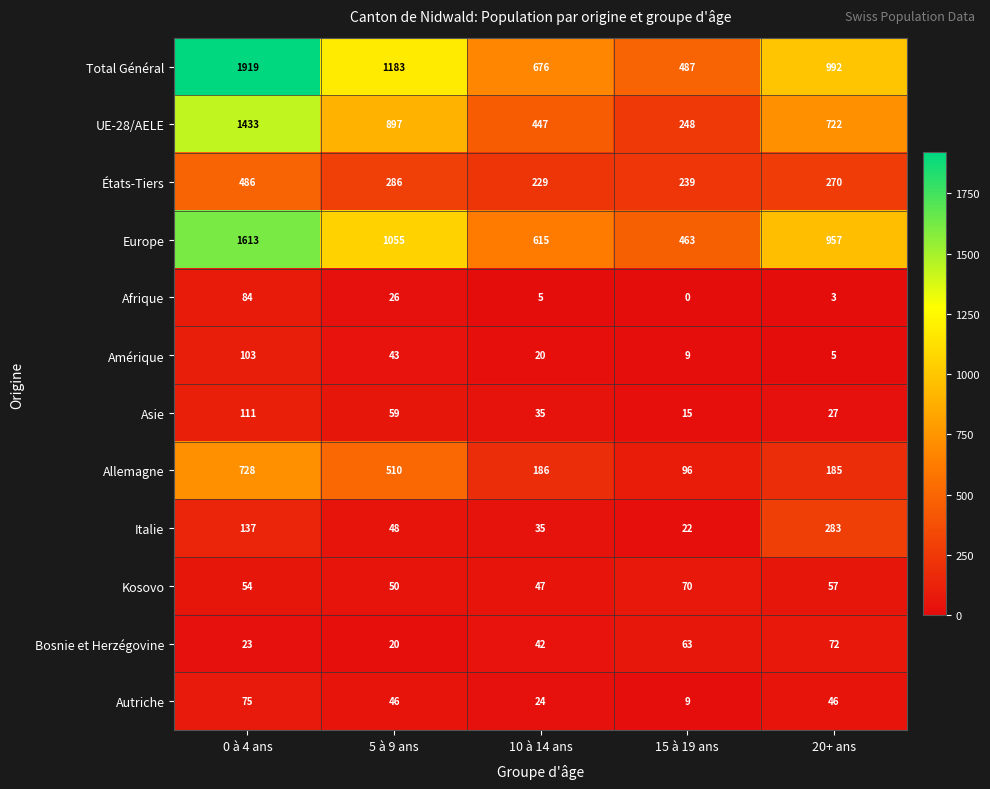

Where does the Allemagne series first go above 186?

0 à 4 ans